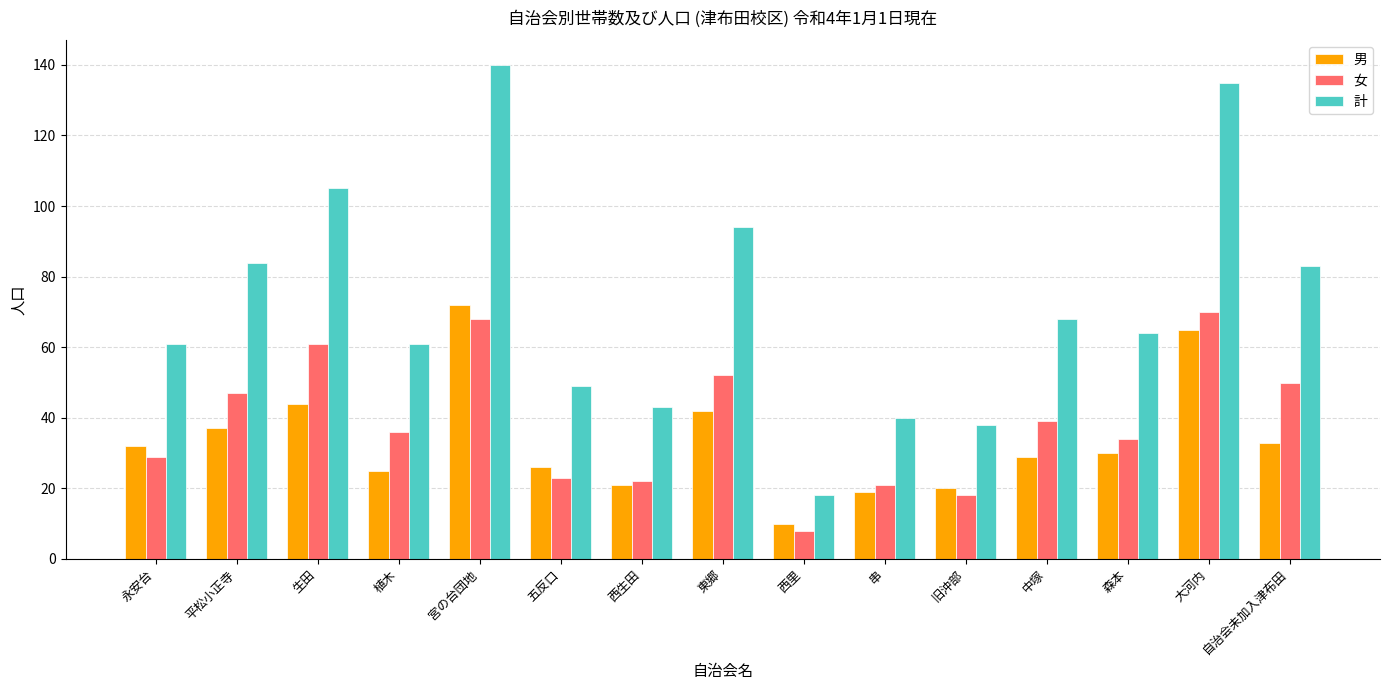

Which series has the widest spread of values?

計